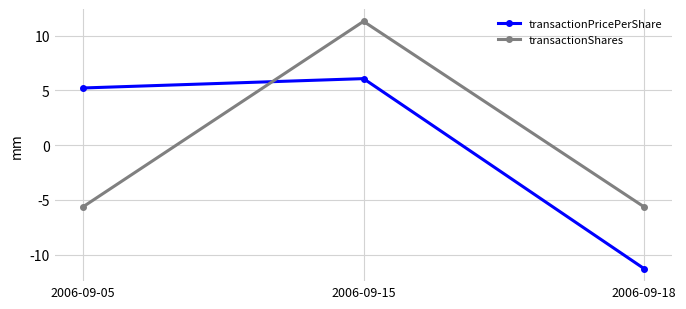

Reading left to right, transcribe all the data shown in this chart.

transactionPricePerShare: 2006-09-05=5.2	2006-09-15=6.1	2006-09-18=-11.3
transactionShares: 2006-09-05=-5.7	2006-09-15=11.3	2006-09-18=-5.7